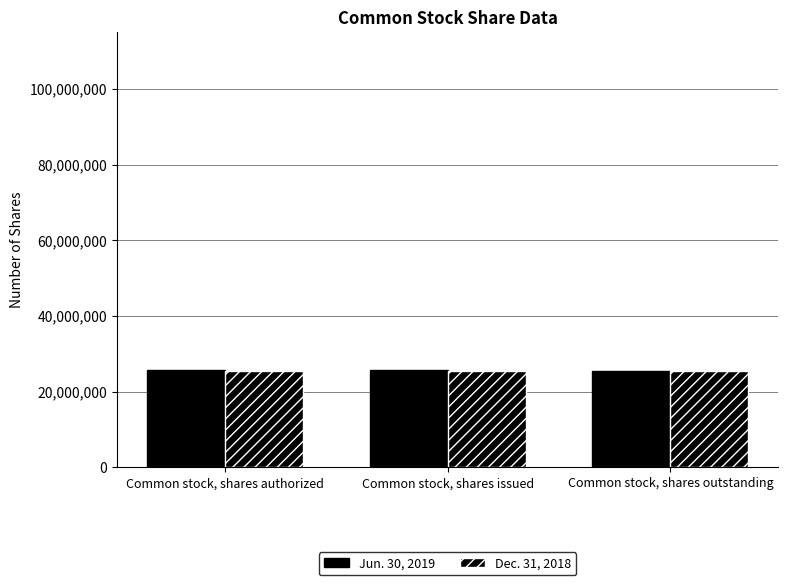

Are the bars horizontal?

No